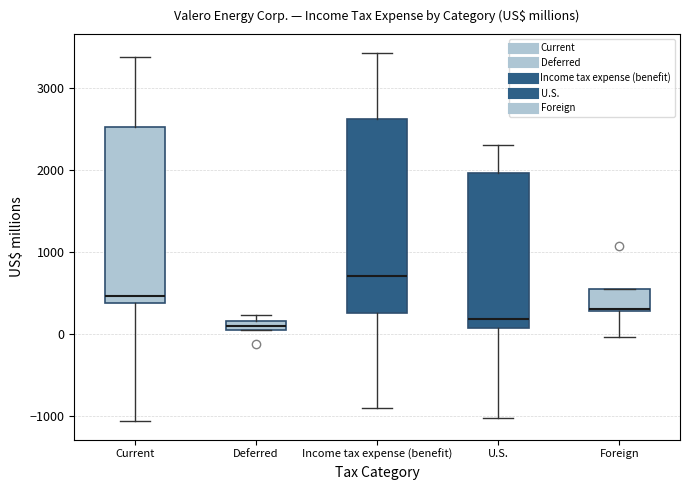

Where is the upper edge of the box for U.S. on the y-axis? The values are not printed on the chart, so give them approximately, as read against the axis.

2000